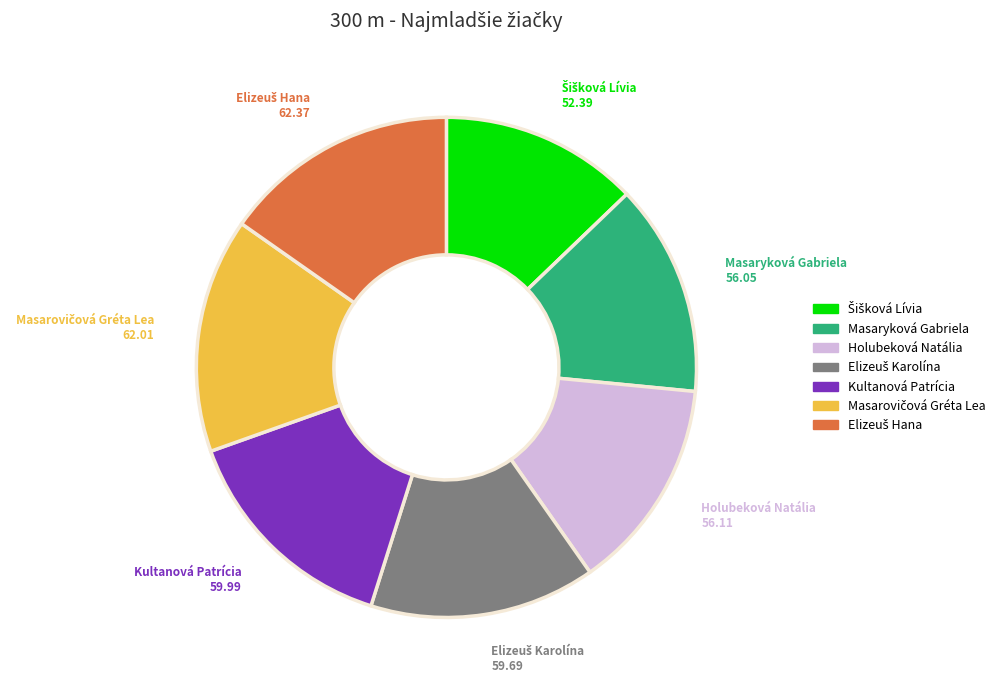

Count the number of slices in the pie.

7